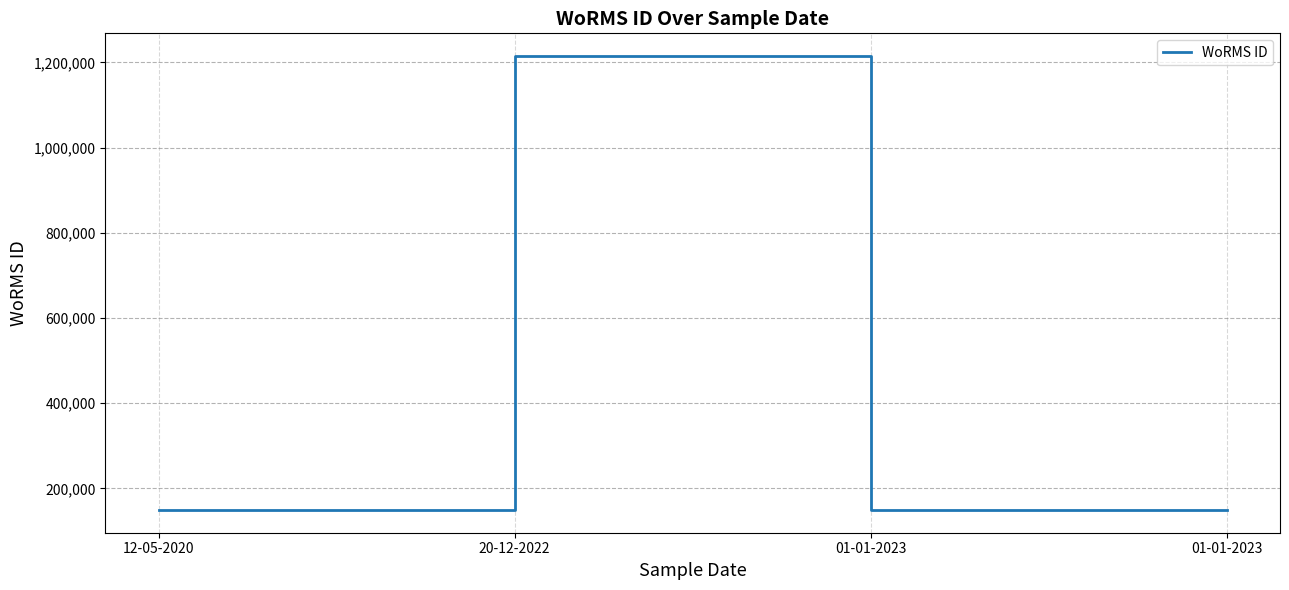

Count the number of categories in the chart.

4